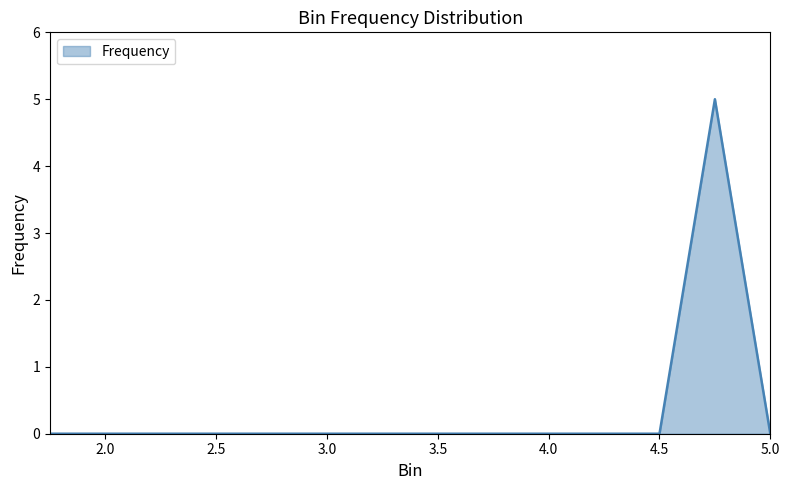

What is the greatest value displayed?

5